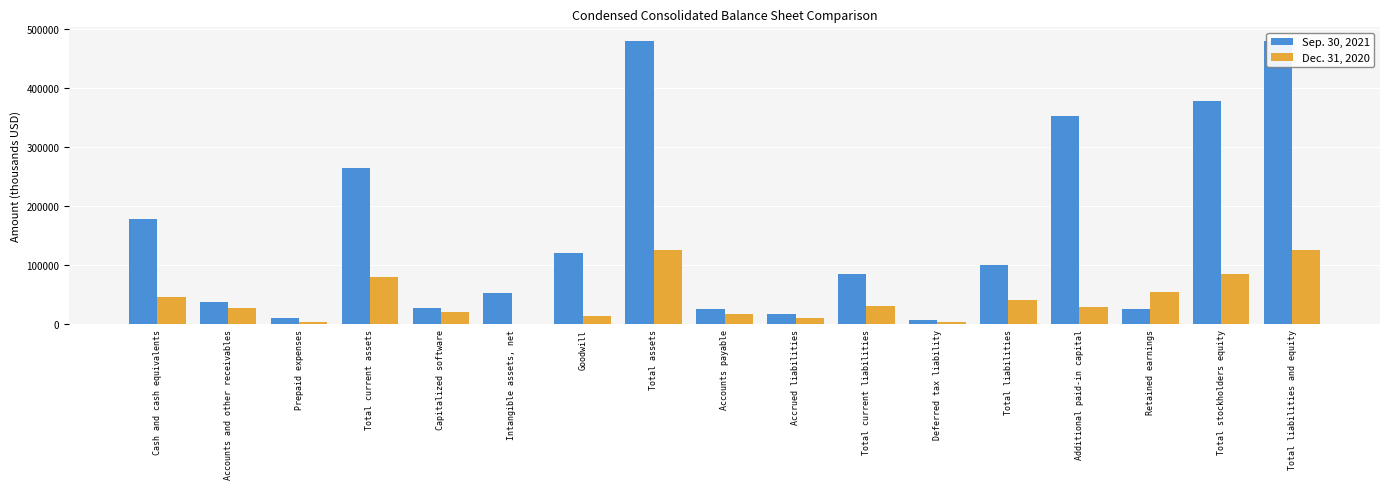

Which category has the highest value in the Sep. 30, 2021 series?

Total assets